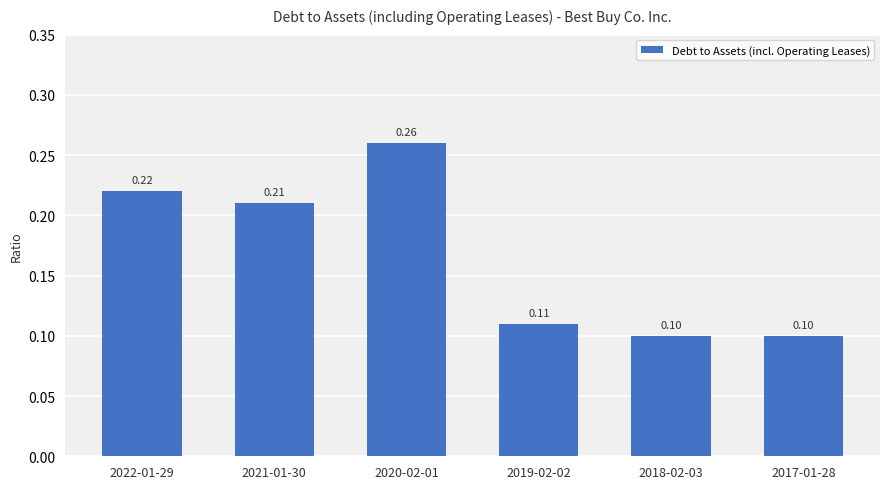

Is it true that the value at 2017-01-28 is 0.0?

False